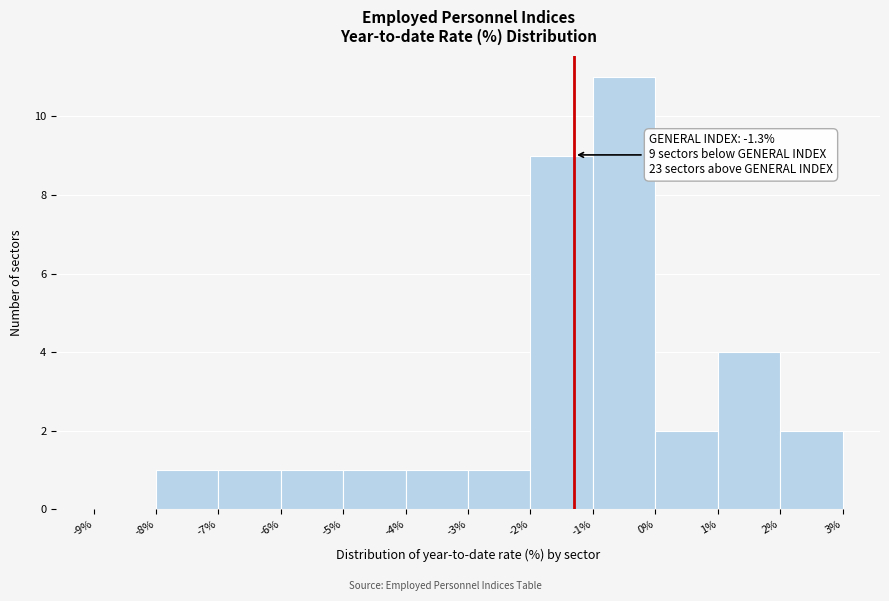

Which range on the x-axis has the tallest bar?

-1% to 0%